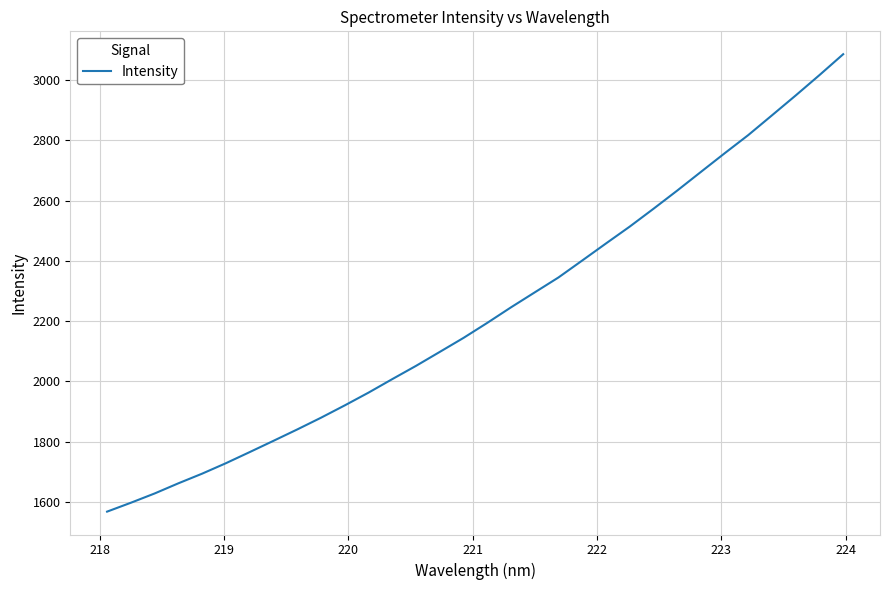

What is the minimum value shown in the chart?

1567.6